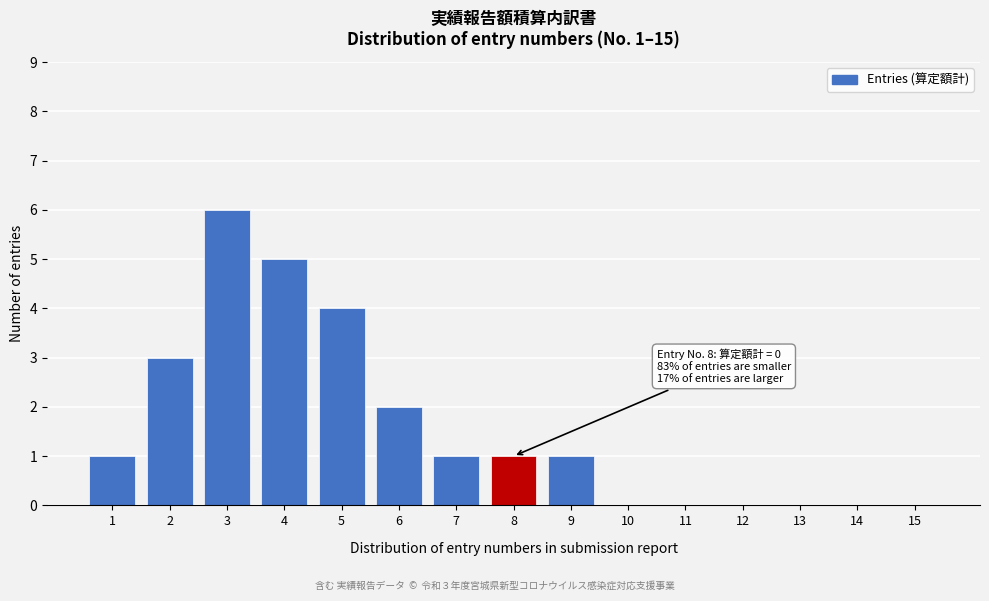

Reading left to right, extract all data points from this chart.

1=1	2=3	3=6	4=5	5=4	6=2	7=1	8=1	9=1	10=0	11=0	12=0	13=0	14=0	15=0